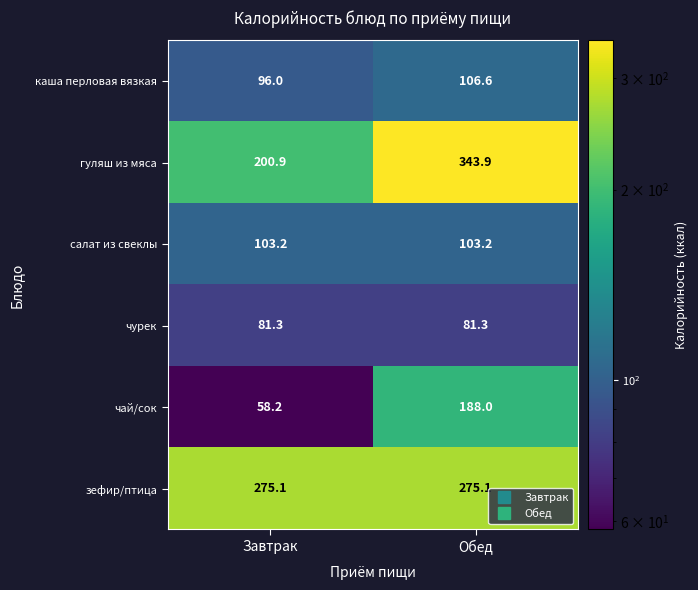

Reading right to left, list all the values displayed in this chart.

каша перловая вязкая: Обед=106.6	Завтрак=96.0
гуляш из мяса: Обед=343.9	Завтрак=200.9
салат из свеклы: Обед=103.2	Завтрак=103.2
чурек: Обед=81.3	Завтрак=81.3
чай/сок: Обед=188.0	Завтрак=58.2
зефир/птица: Обед=275.1	Завтрак=275.1